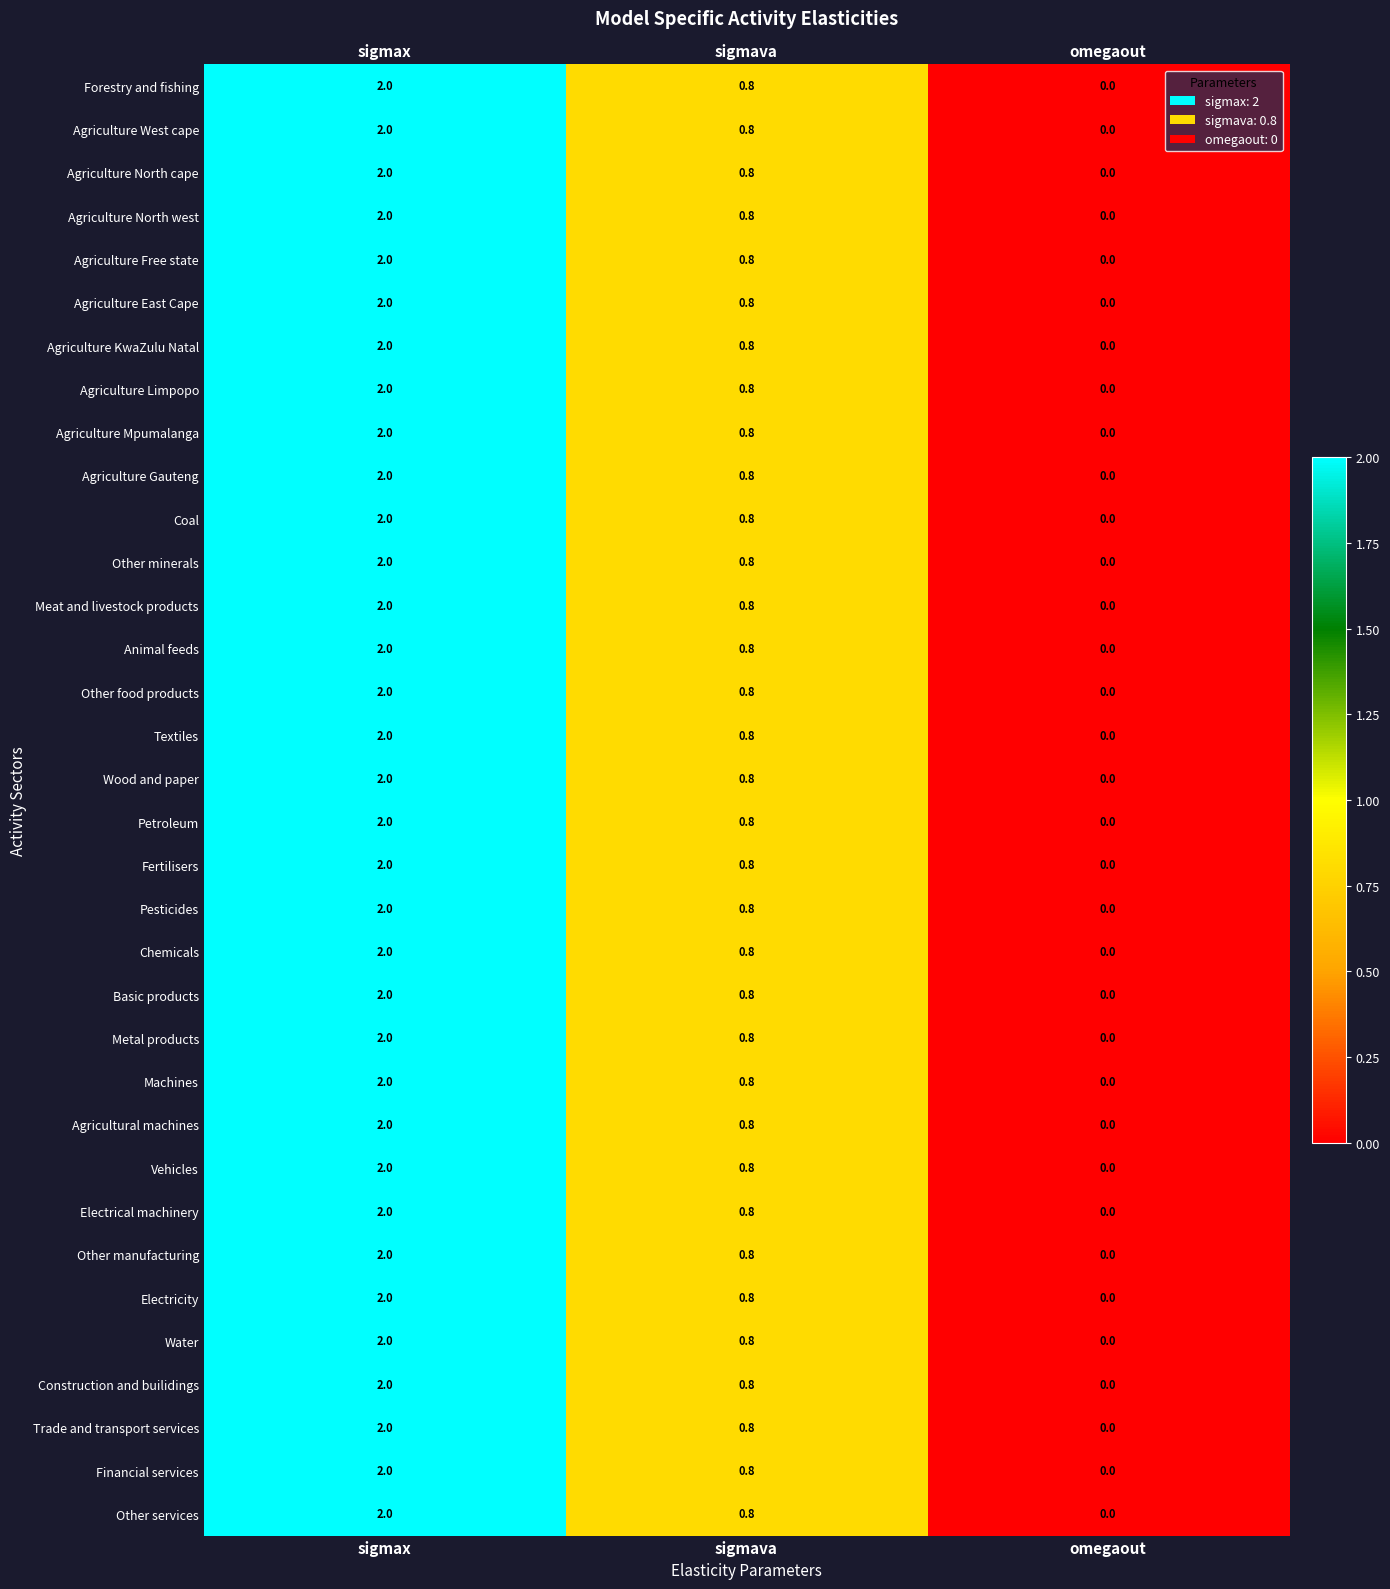

True or false: Electricity has a value of 2.0 at sigmax.

True